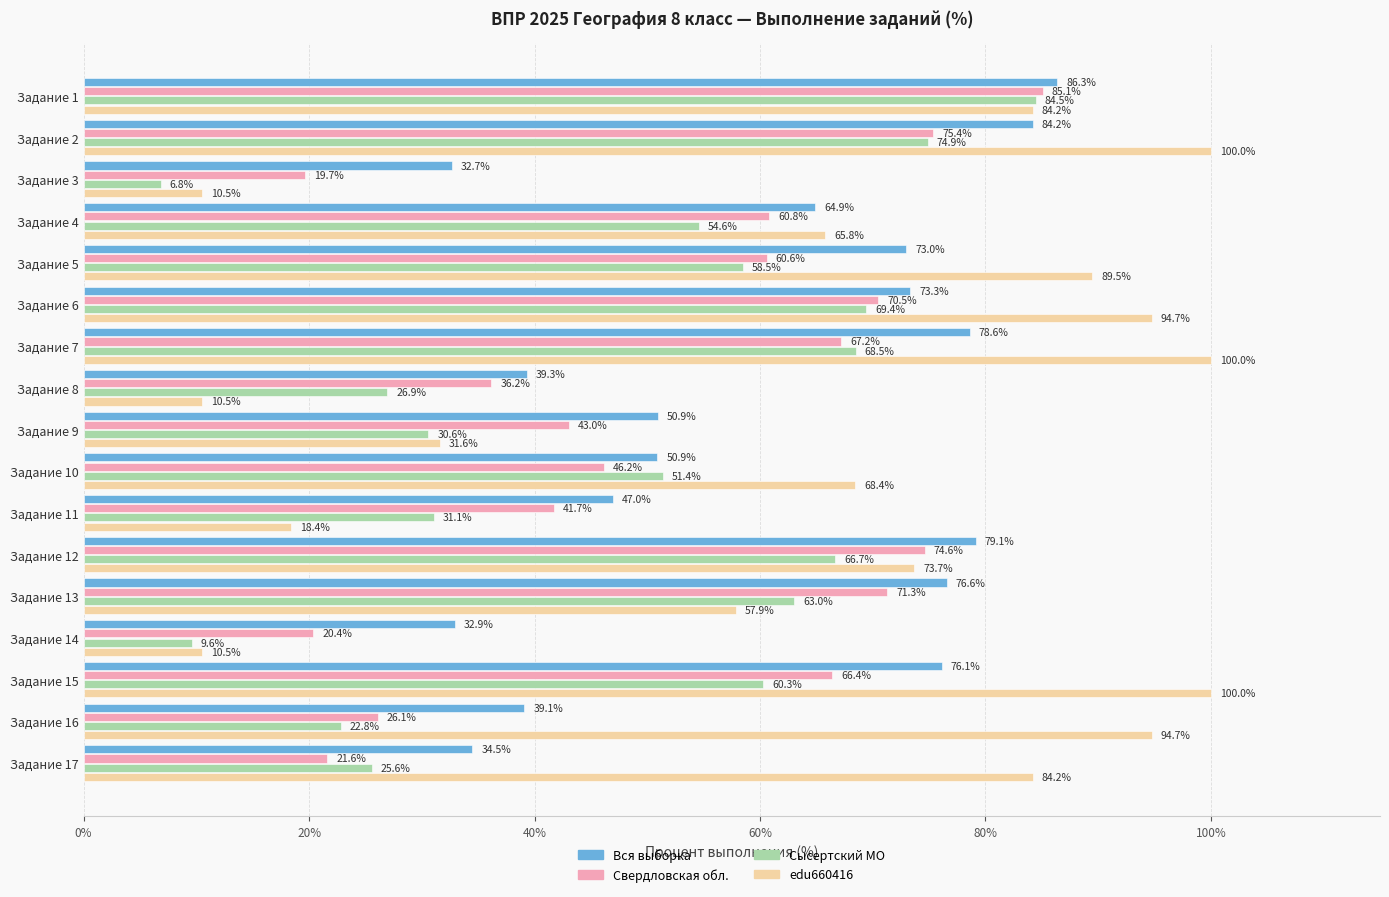

What is the highest value of the Свердловская обл. series?

85.1